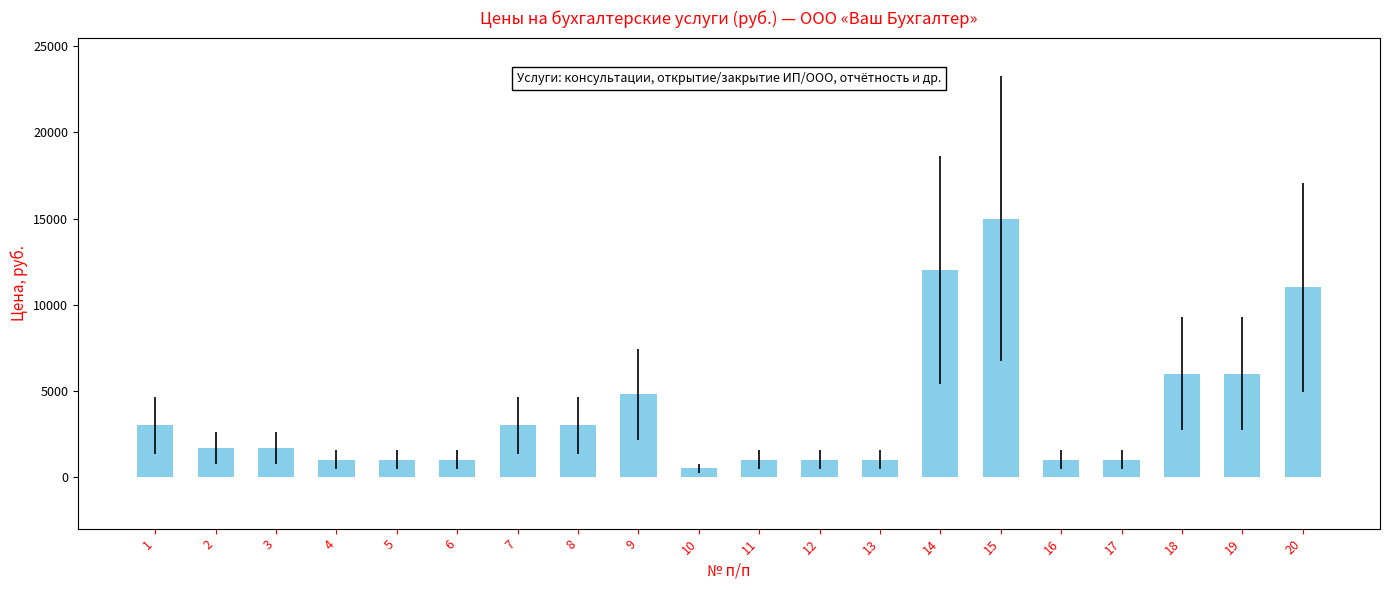

True or false: the data shows 4800 at 9.

True